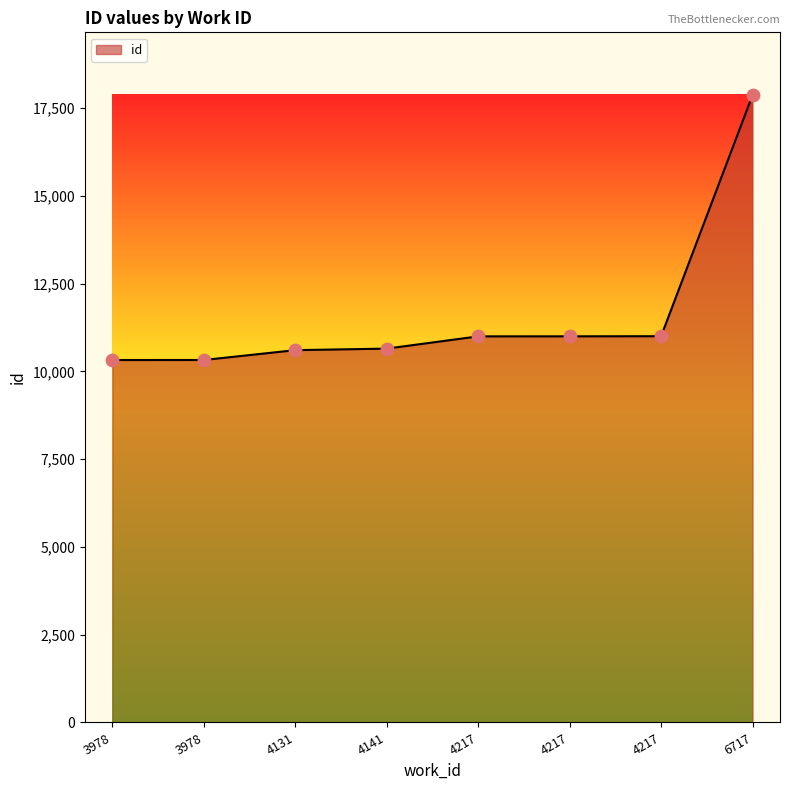

What is the change in value from 4131 to 4217?

+393